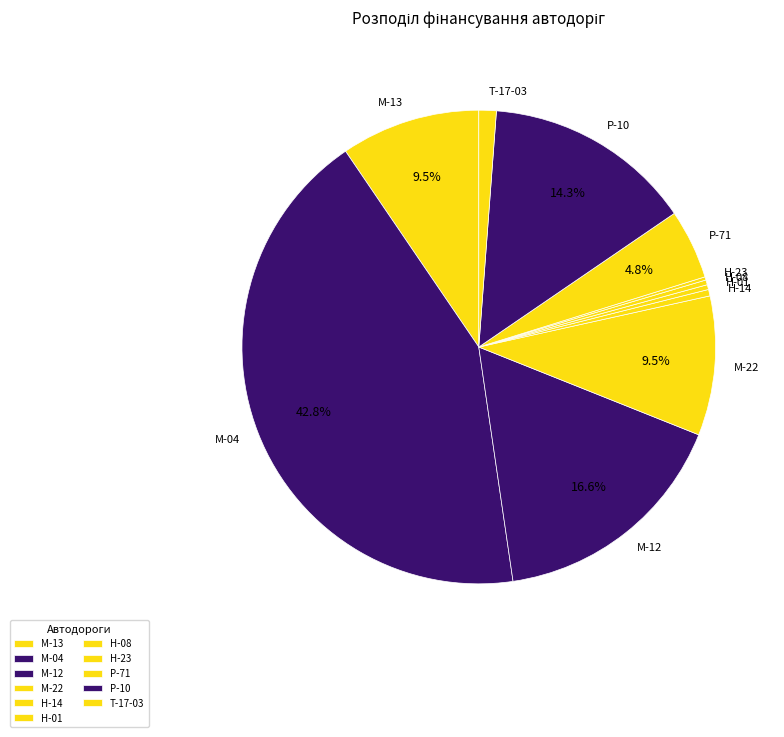

What is the ratio of the value at М-12 to the value at Р-71?

3.5